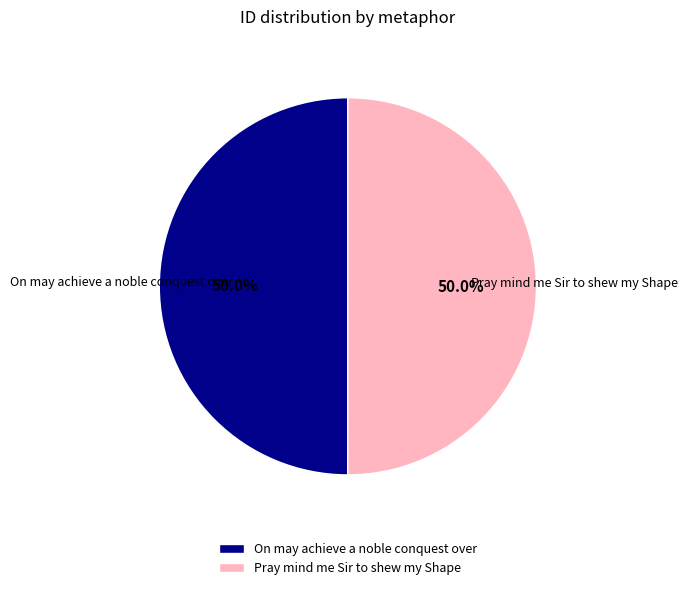

To the nearest percent, what portion does Pray mind me Sir to shew my Shape represent?

50%